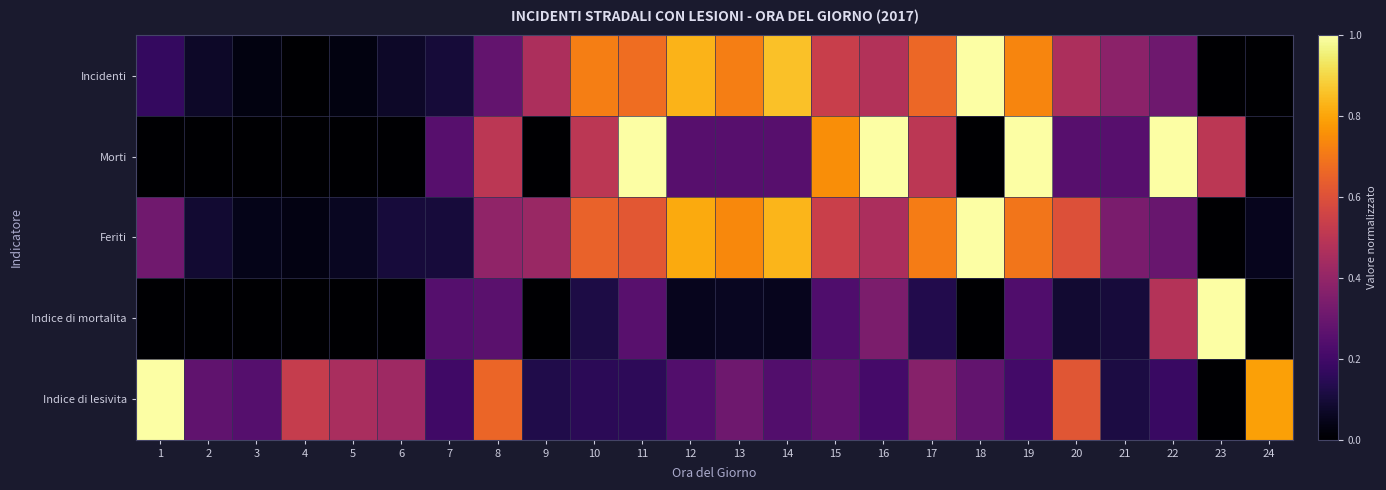

At 16, list the series in order from smallest to largest.

Indice di lesivita, Indice di mortalita, Feriti, Incidenti, Morti